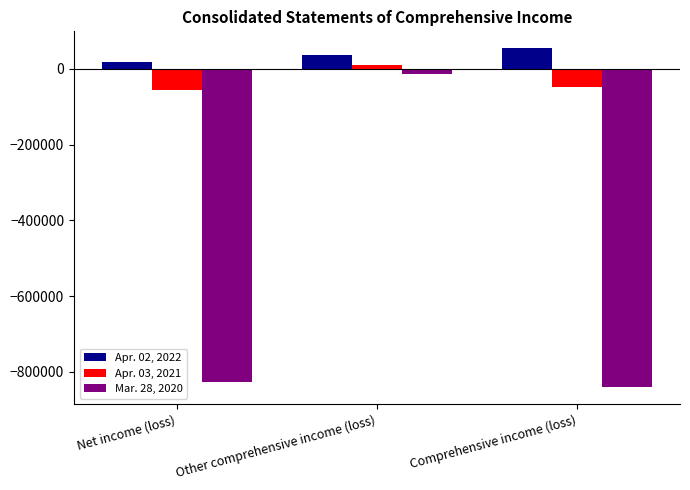

Is it true that Mar. 28, 2020 equals -827182 at Net income (loss)?

True